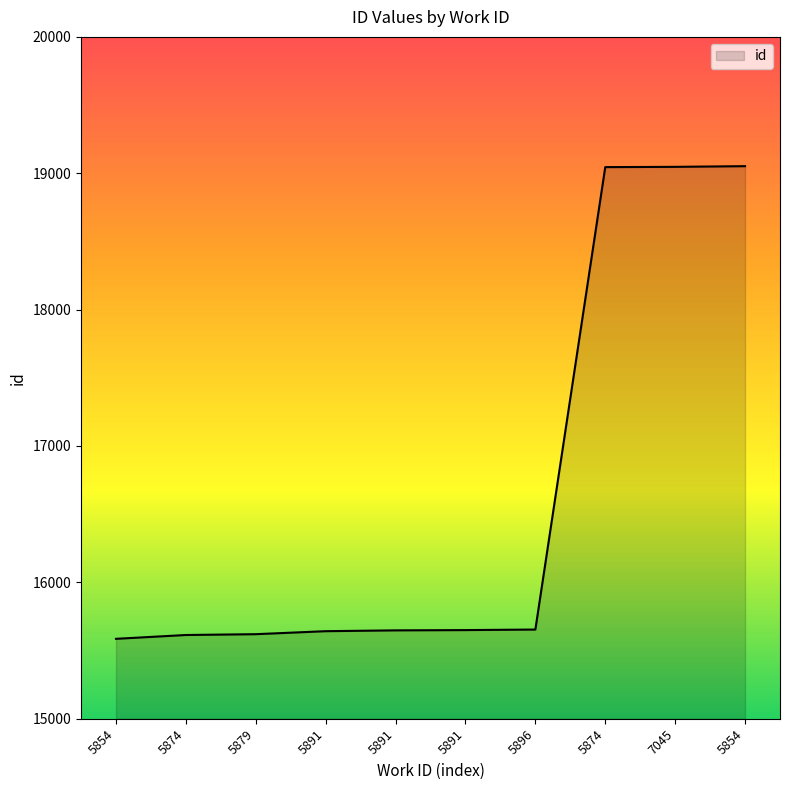

List the labels in order of value, largest first.

5854, 7045, 5874, 5896, 5891, 5891, 5891, 5879, 5874, 5854